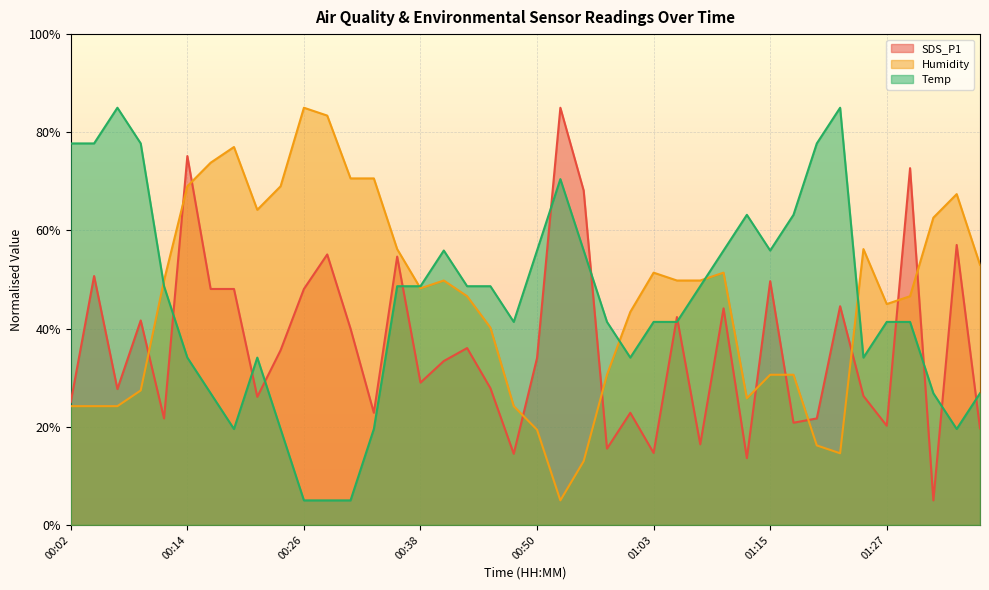

The Temp series shows 66.5 at 00:48. True or false?

False